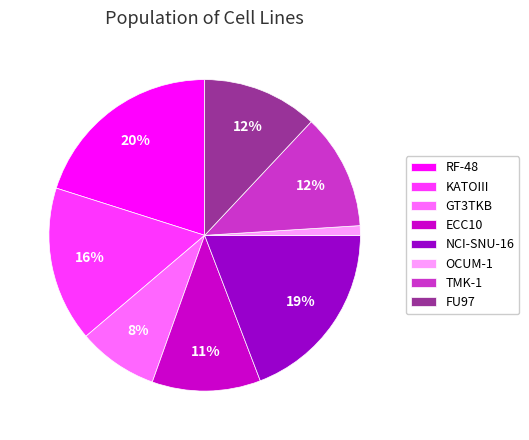

Approximately how many times larger is the value at GT3TKB compared to NCI-SNU-16?

0.4